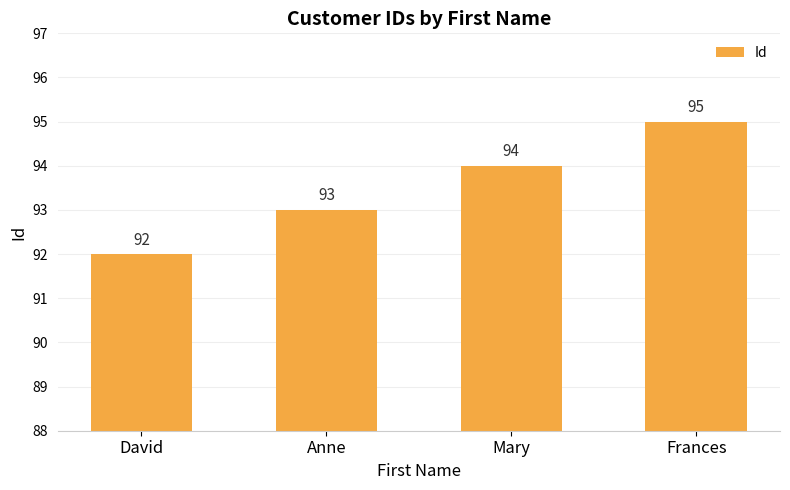

Which has a higher value, Frances or Anne?

Frances